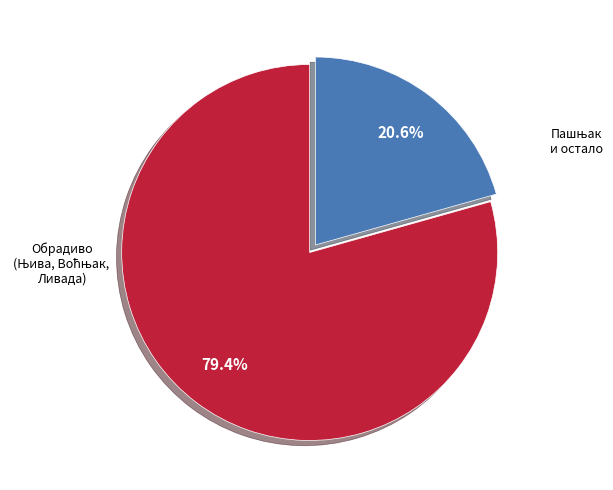

Does any single category account for the majority?

Yes